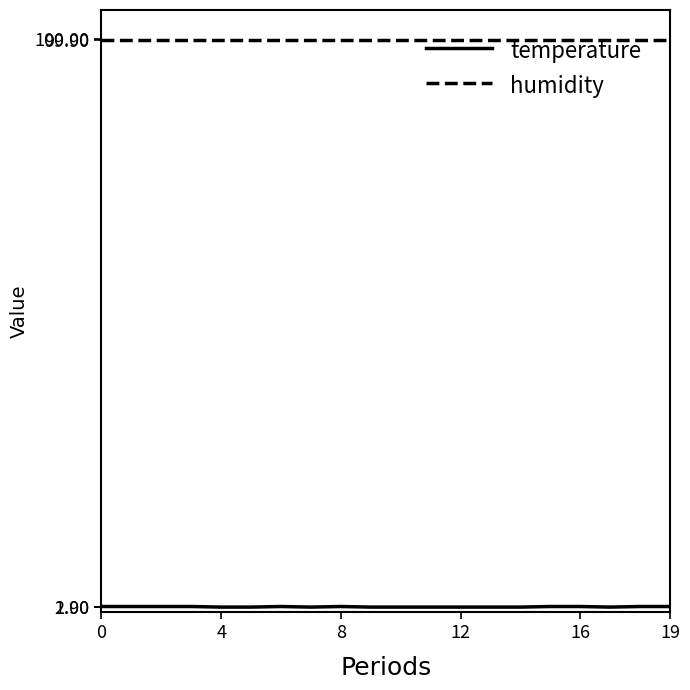

What is the maximum value for humidity?

99.9